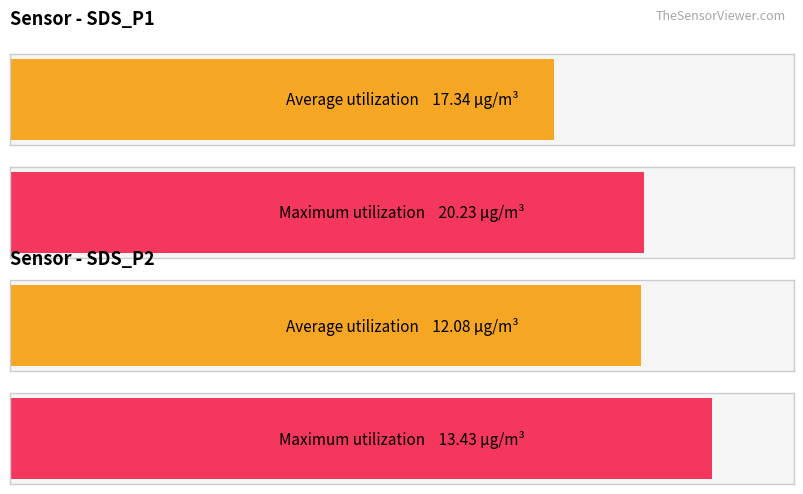

The Average utilization series shows 3.4 at SDS_P2. True or false?

False